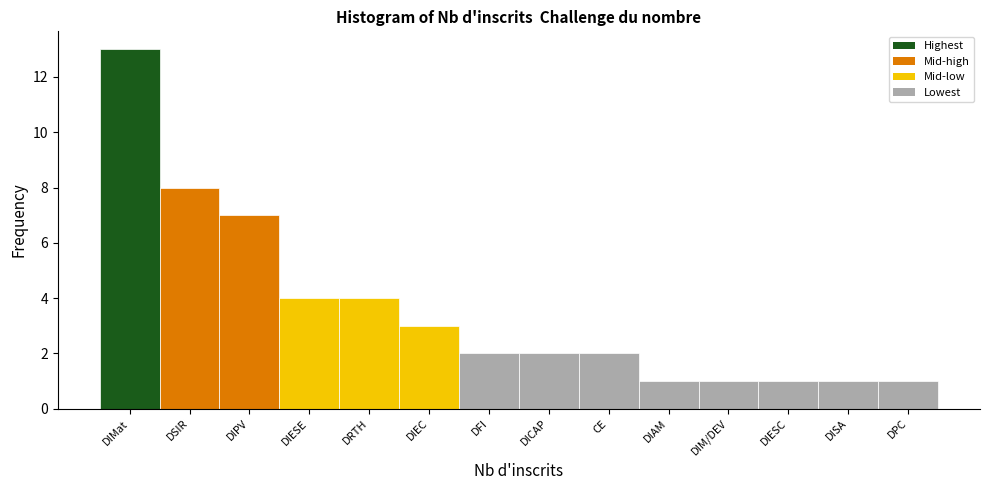

Reading left to right, transcribe all the data shown in this chart.

DIMat=13	DSIR=8	DIPV=7	DIESE=4	DRTH=4	DIEC=3	DFI=2	DICAP=2	CE=2	DIAM=1	DIM/DEV=1	DIESC=1	DISA=1	DPC=1